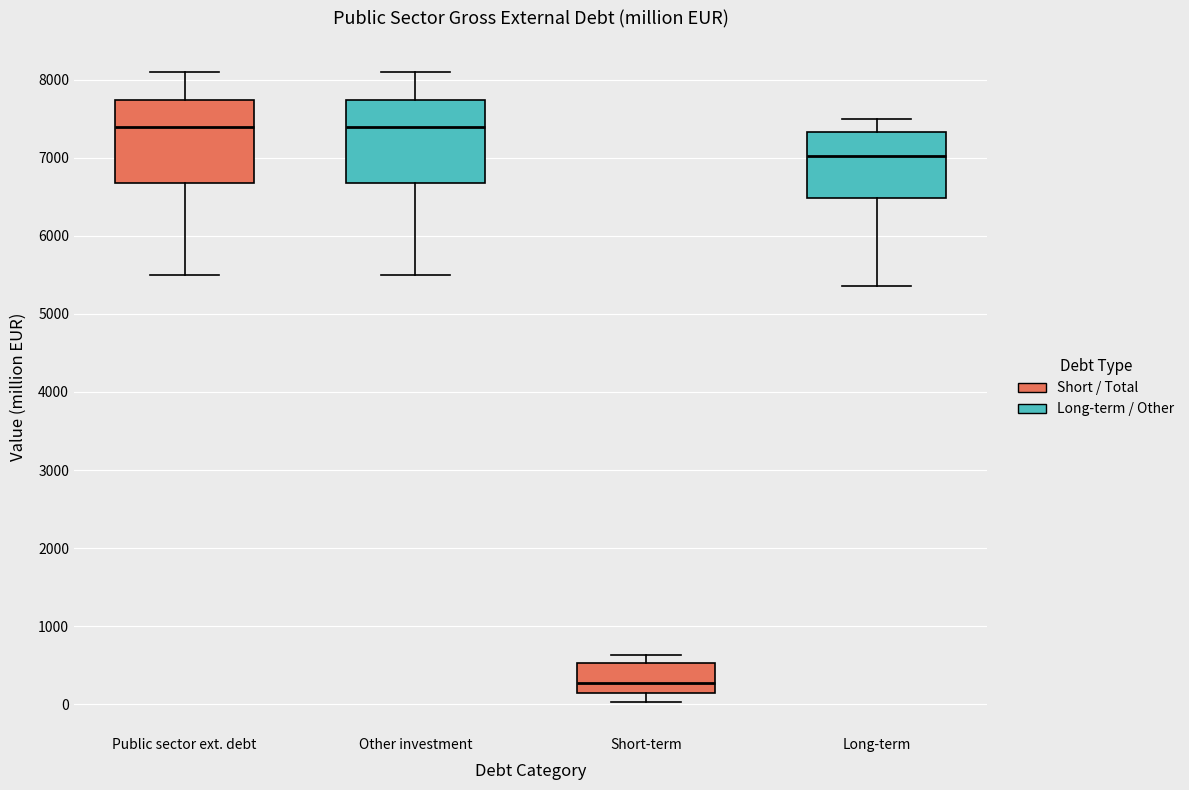

Where is the upper edge of the box for Other investment on the y-axis? The values are not printed on the chart, so give them approximately, as read against the axis.

7700